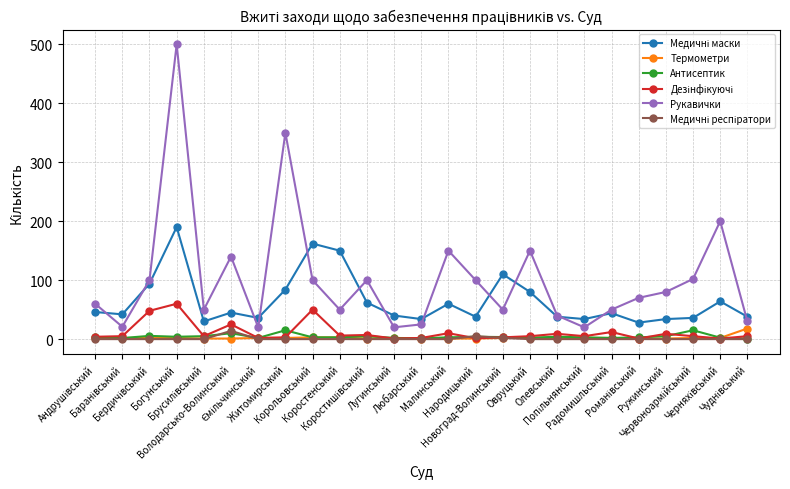

True or false: Антисептик and Рукавички intersect in this chart.

False